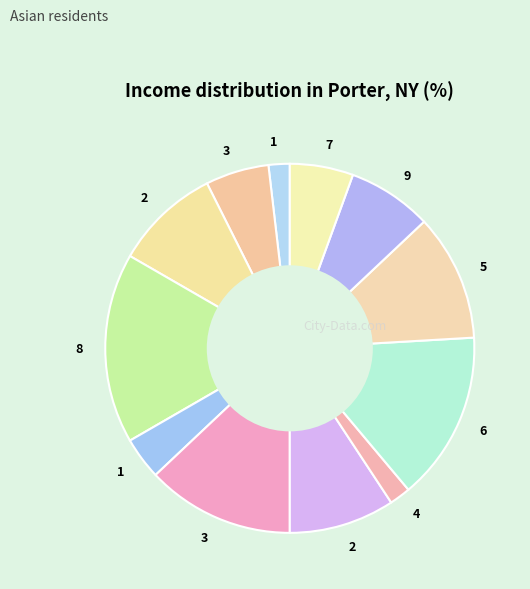

How many slices are in this pie chart?

12